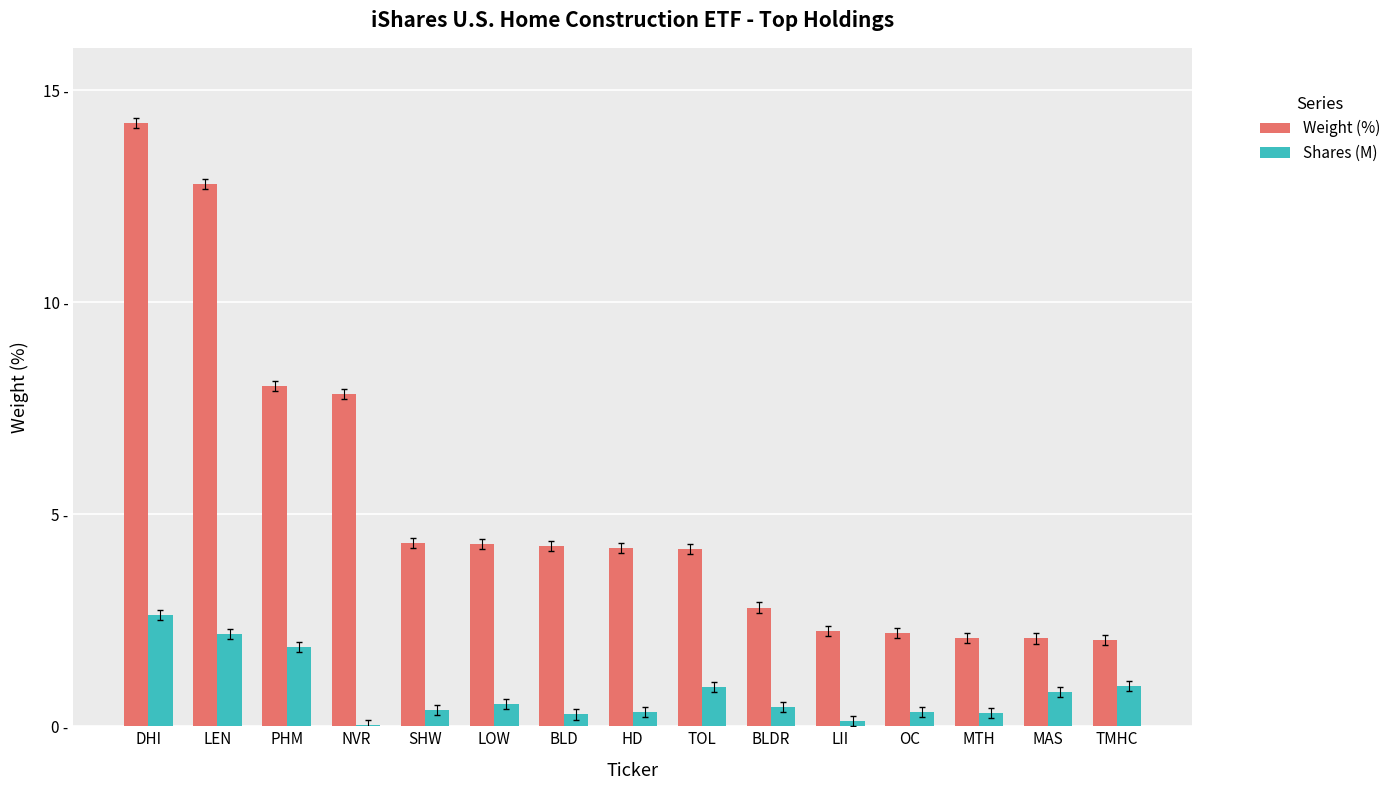

List the labels in order of Weight (%) value, largest first.

DHI, LEN, PHM, NVR, SHW, LOW, BLD, HD, TOL, BLDR, LII, OC, MTH, MAS, TMHC